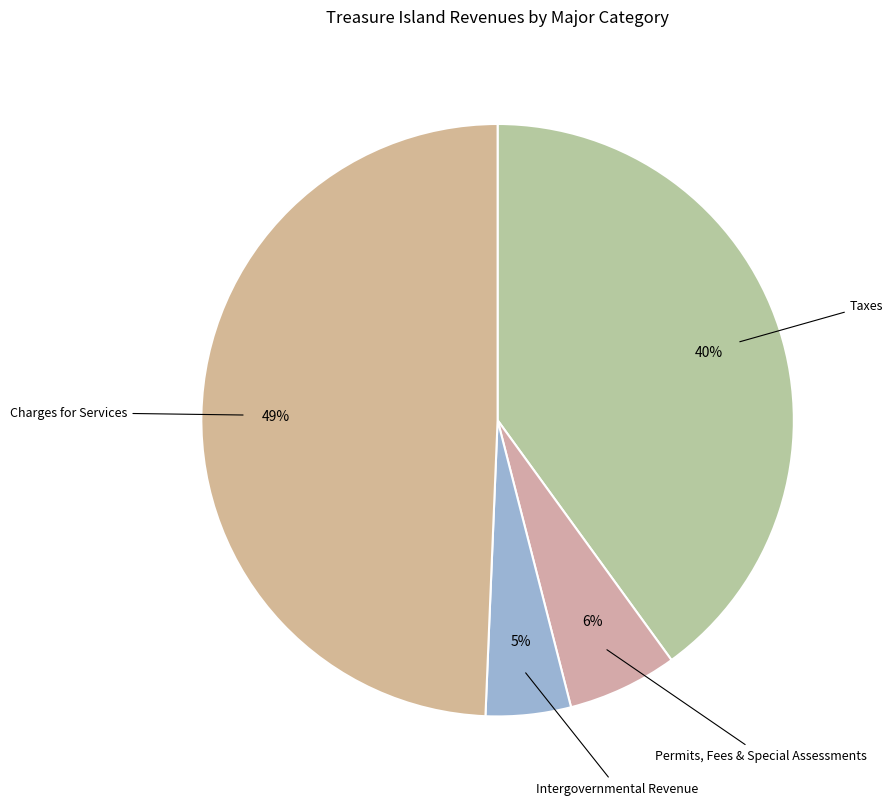

What is the smallest slice in the pie chart?

Intergovernmental Revenue